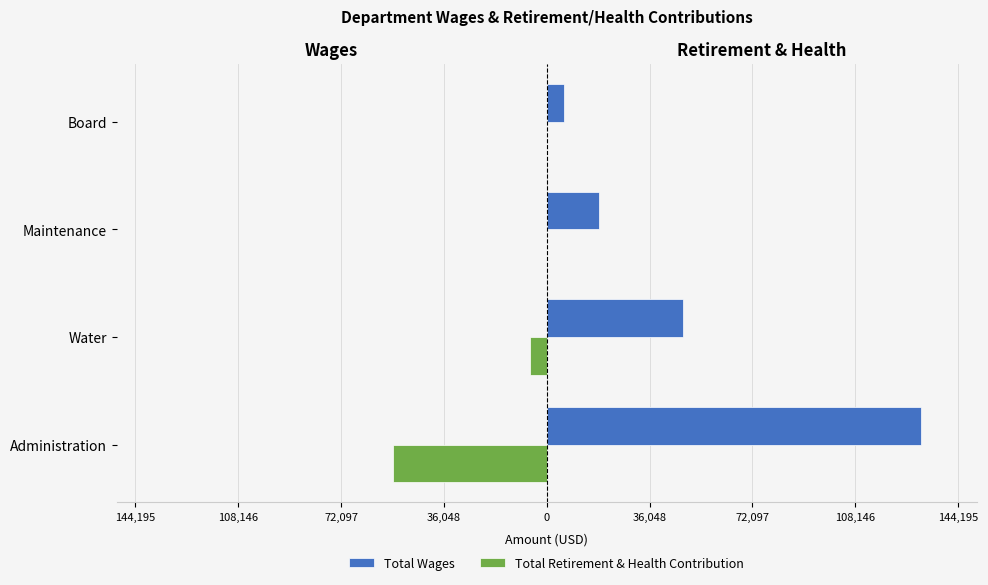

What are all the series names shown in the legend?

Total Wages, Total Retirement & Health Contribution